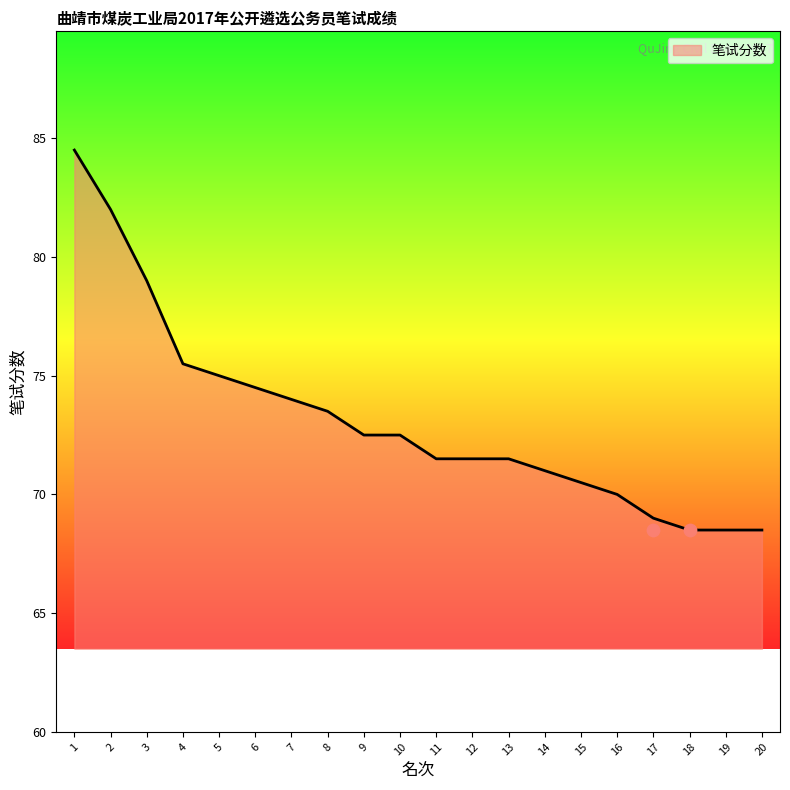

What is the minimum value for 笔试分数?

68.5